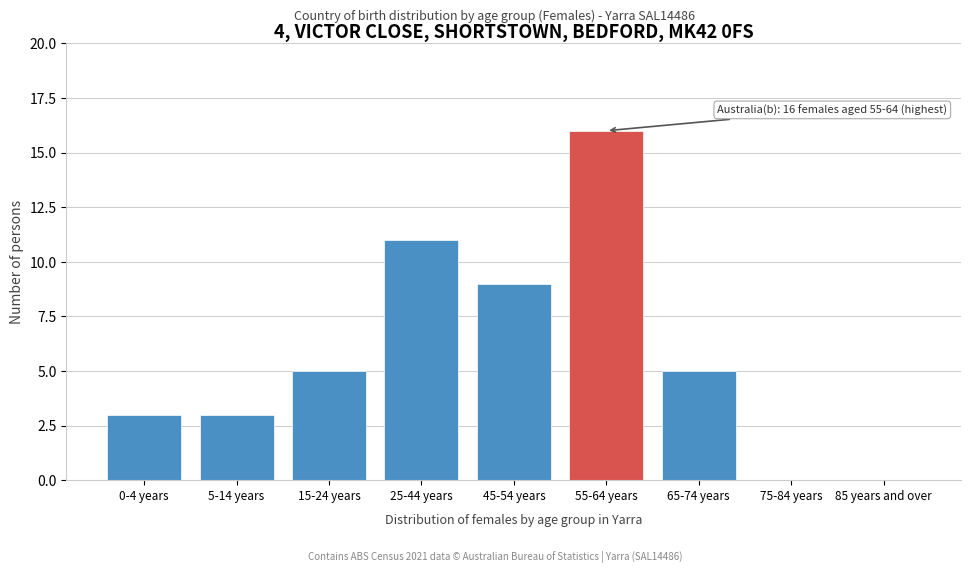

Reading left to right, list all the values displayed in this chart.

0-4 years=3	5-14 years=3	15-24 years=5	25-44 years=11	45-54 years=9	55-64 years=16	65-74 years=5	75-84 years=0	85 years and over=0